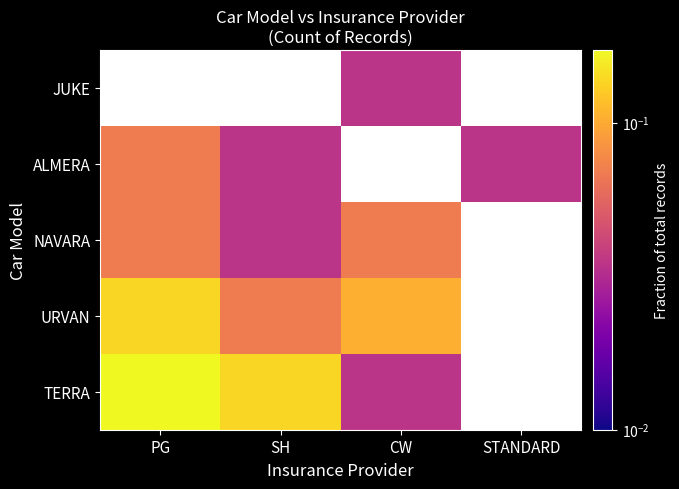

The TERRA series shows 0.0 at CW. True or false?

False